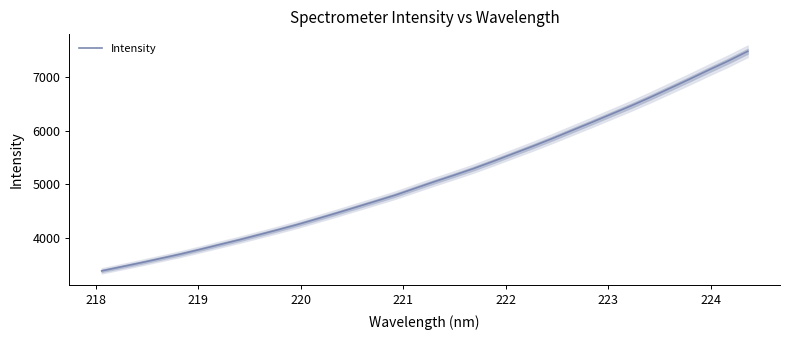

What is the difference between the second highest and second lowest values?

3832.0